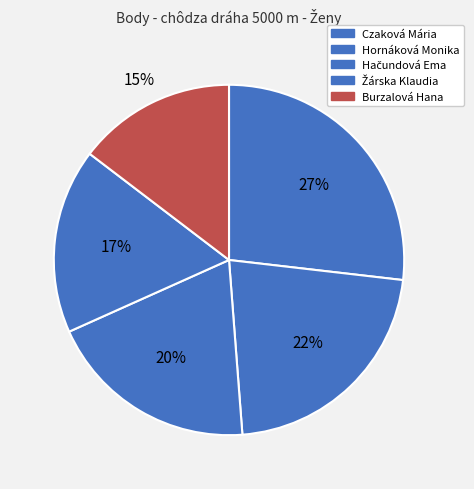

How many segments does this pie chart have?

5